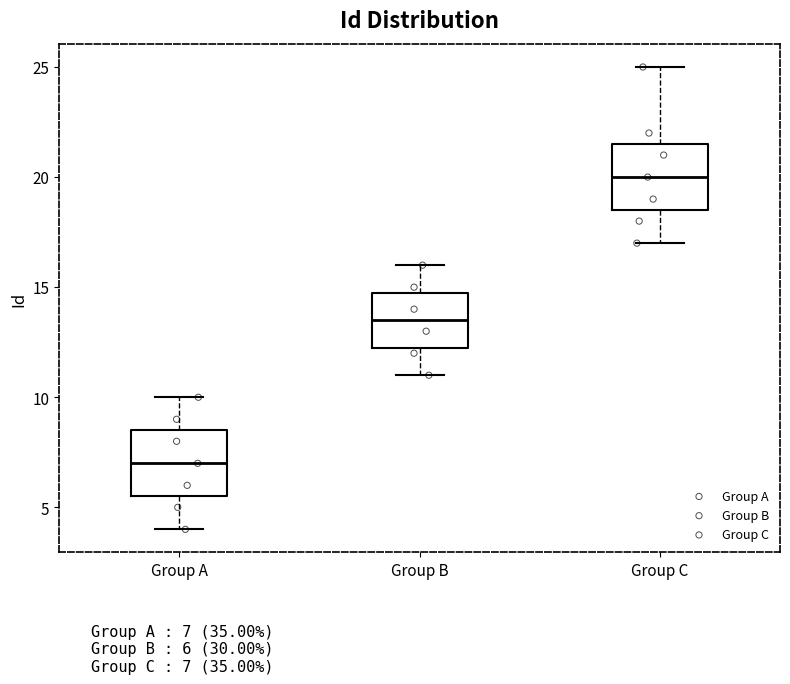

Where is the lower edge of the box for Group B on the y-axis? The values are not printed on the chart, so give them approximately, as read against the axis.

12.5